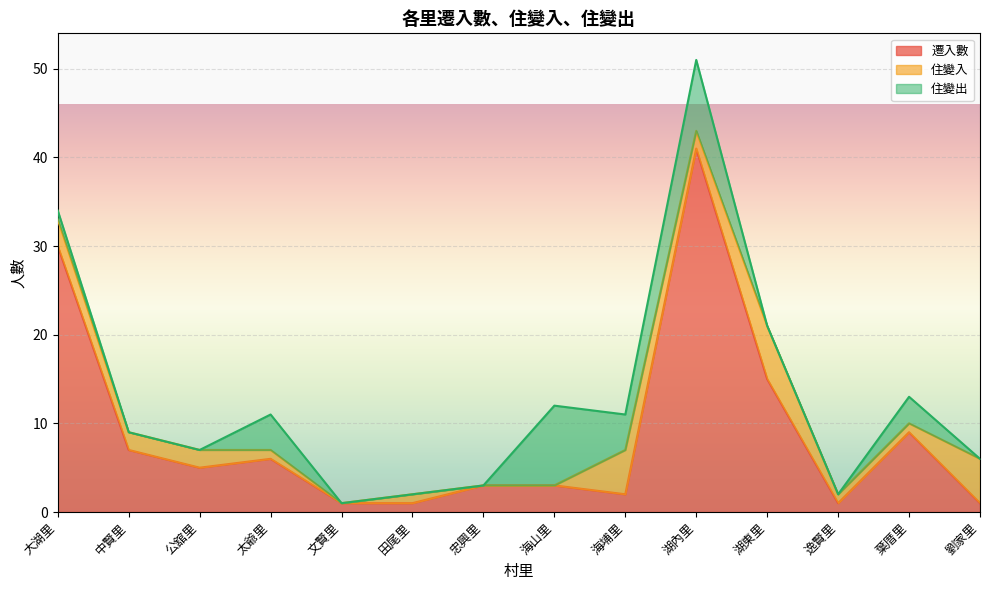

Reading left to right, list all the values displayed in this chart.

遷入數: 大湖里=30	中賢里=7	公舘里=5	太爺里=6	文賢里=1	田尾里=1	忠興里=3	海山里=3	海埔里=2	湖內里=41	湖東里=15	逸賢里=1	葉厝里=9	劉家里=1
住變入: 大湖里=3	中賢里=2	公舘里=2	太爺里=1	文賢里=0	田尾里=1	忠興里=0	海山里=0	海埔里=5	湖內里=2	湖東里=6	逸賢里=1	葉厝里=1	劉家里=5
住變出: 大湖里=1	中賢里=0	公舘里=0	太爺里=4	文賢里=0	田尾里=0	忠興里=0	海山里=9	海埔里=4	湖內里=8	湖東里=0	逸賢里=0	葉厝里=3	劉家里=0